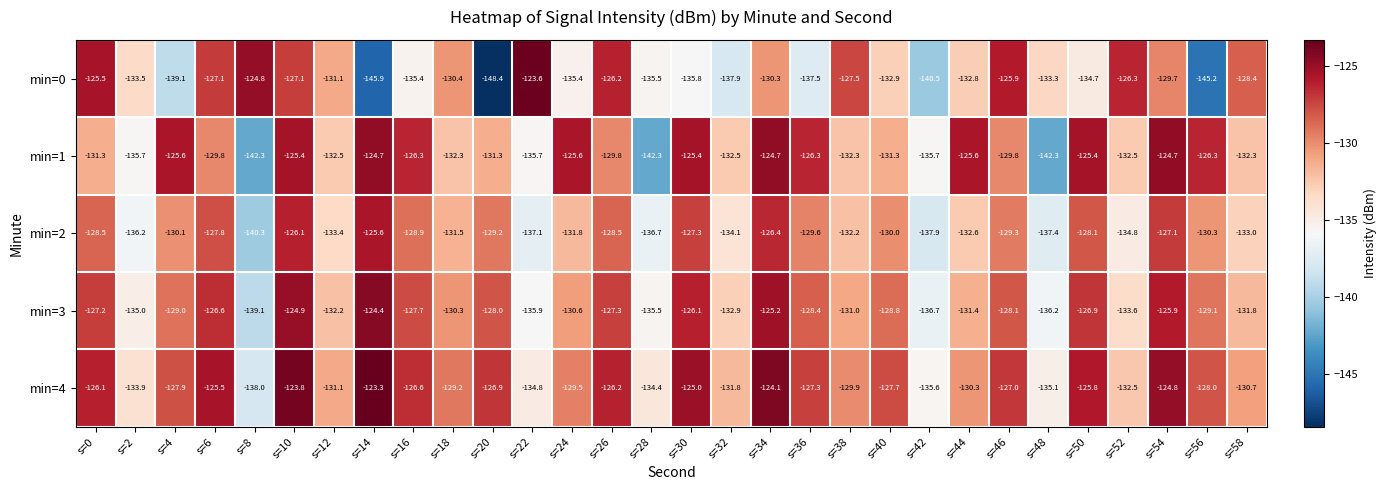

Rank the series by their maximum value, from highest to lowest.

min=4, min=0, min=3, min=1, min=2